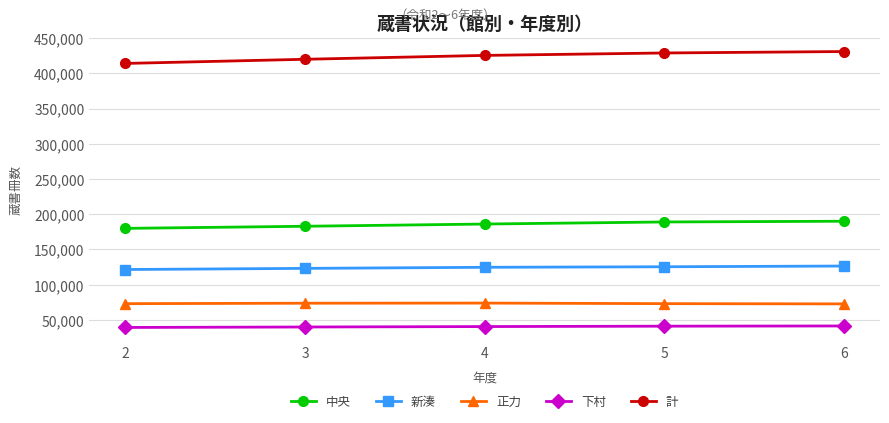

True or false: 計 has more than 1 points higher than both neighbors.

False